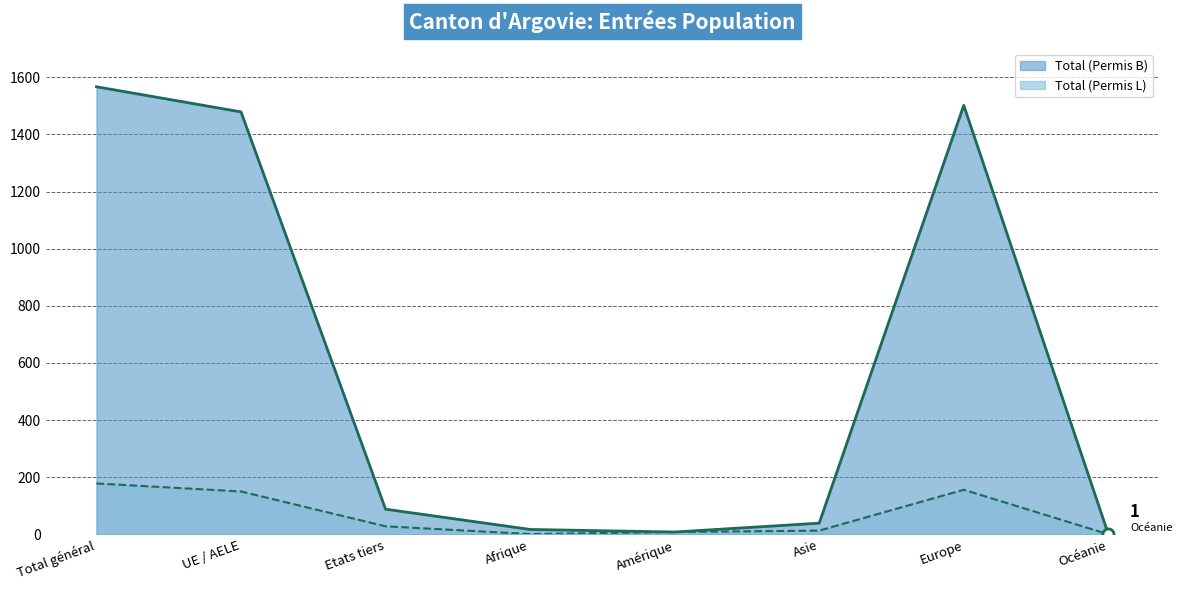

Rank the series by their average value, from lowest to highest.

Total (Permis L), Total (Permis B)